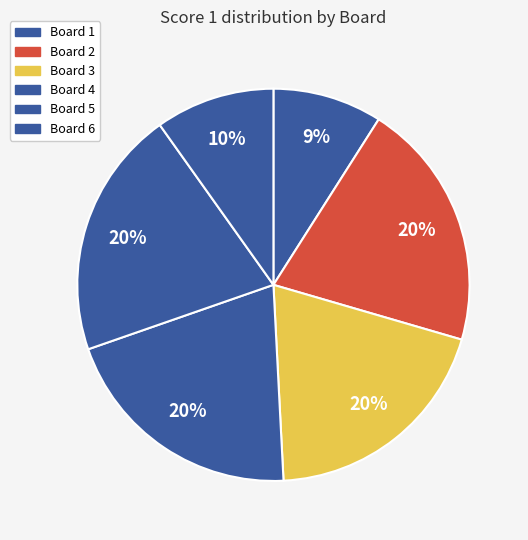

Approximately how many times larger is the value at Board 6 compared to Board 5?

0.5